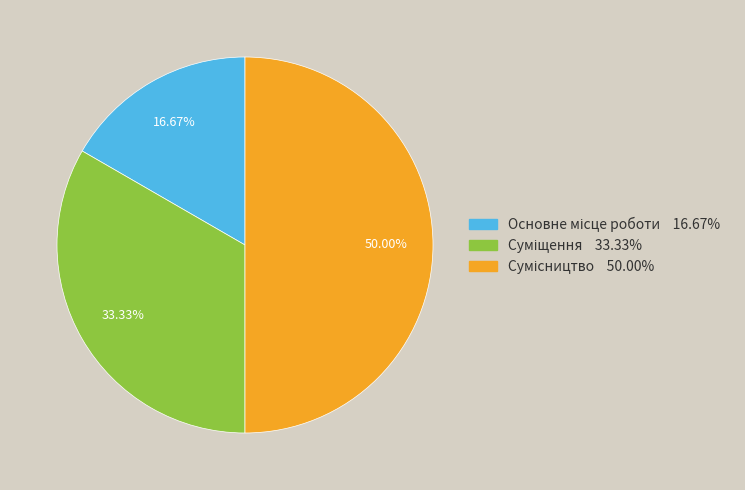

Does Сумісництво account for over 50% of the chart?

No